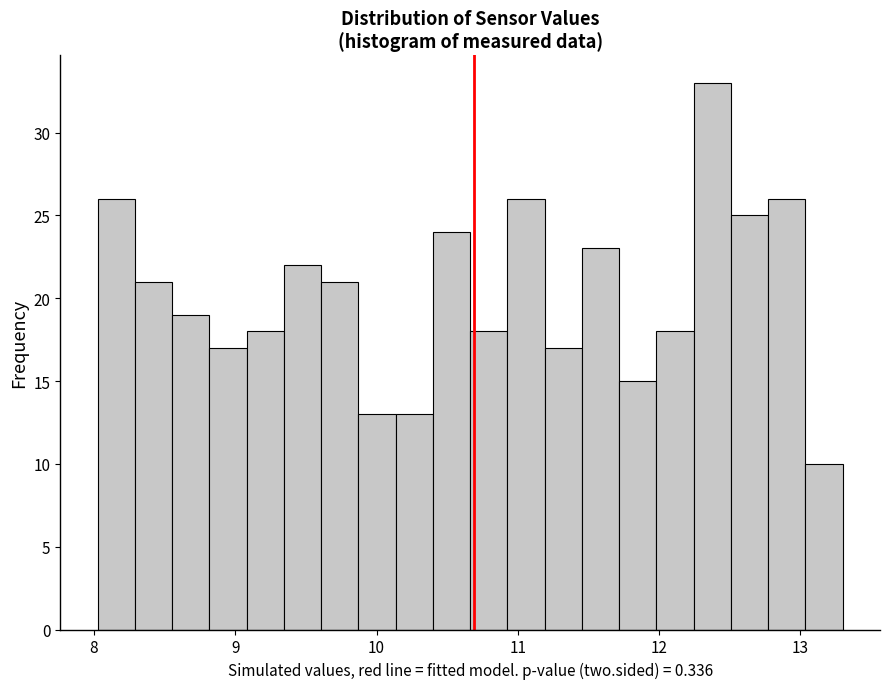

Around what value on the x-axis is the tallest bar? Give the approximate position of its centre, as read against the axis.

12.4